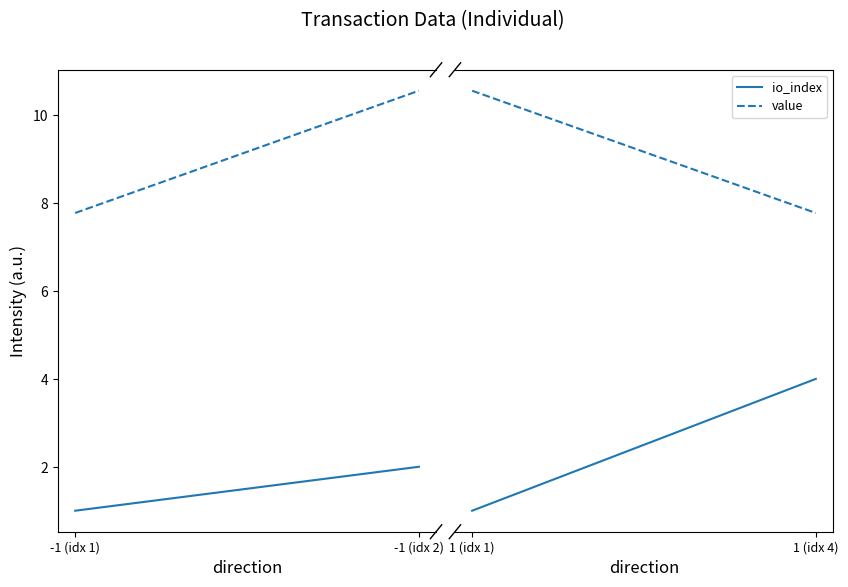

What is the greatest value displayed?

10.6